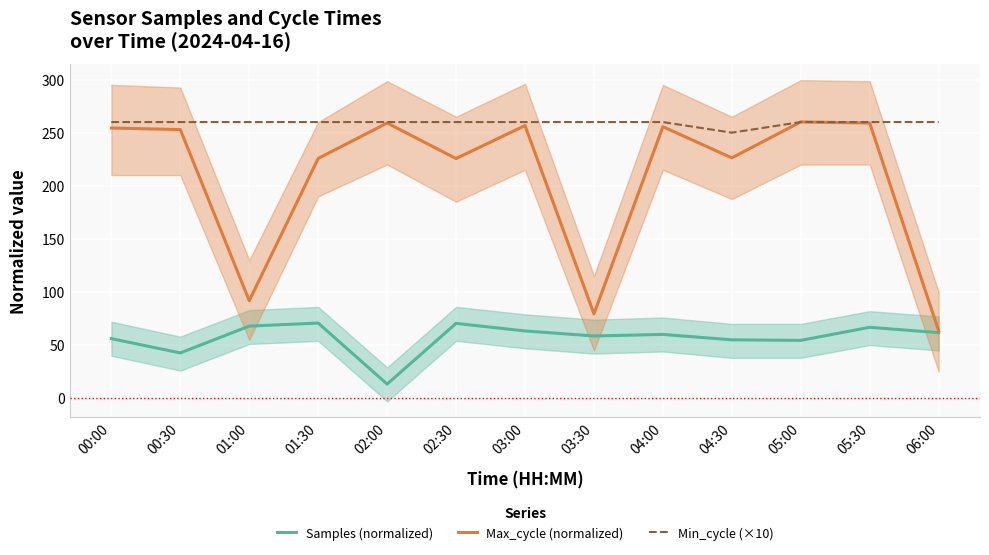

Read the Max_cycle (normalized) value at 01:00.

91.8